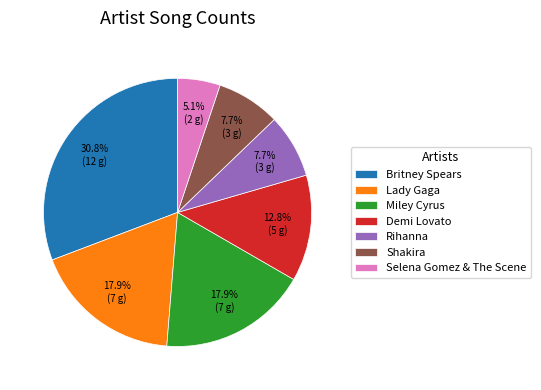

What portion of the pie excludes Britney Spears?

69.2%